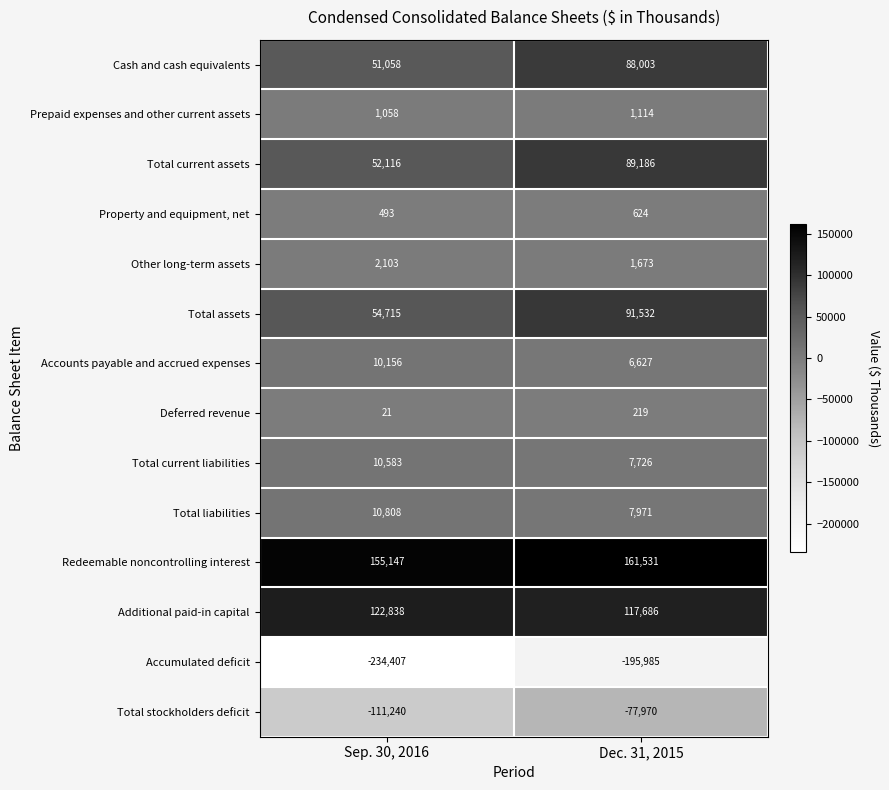

Rank the series by their maximum value, from highest to lowest.

Redeemable noncontrolling interest, Additional paid-in capital, Total assets, Total current assets, Cash and cash equivalents, Total liabilities, Total current liabilities, Accounts payable and accrued expenses, Other long-term assets, Prepaid expenses and other current assets, Property and equipment, net, Deferred revenue, Total stockholders deficit, Accumulated deficit